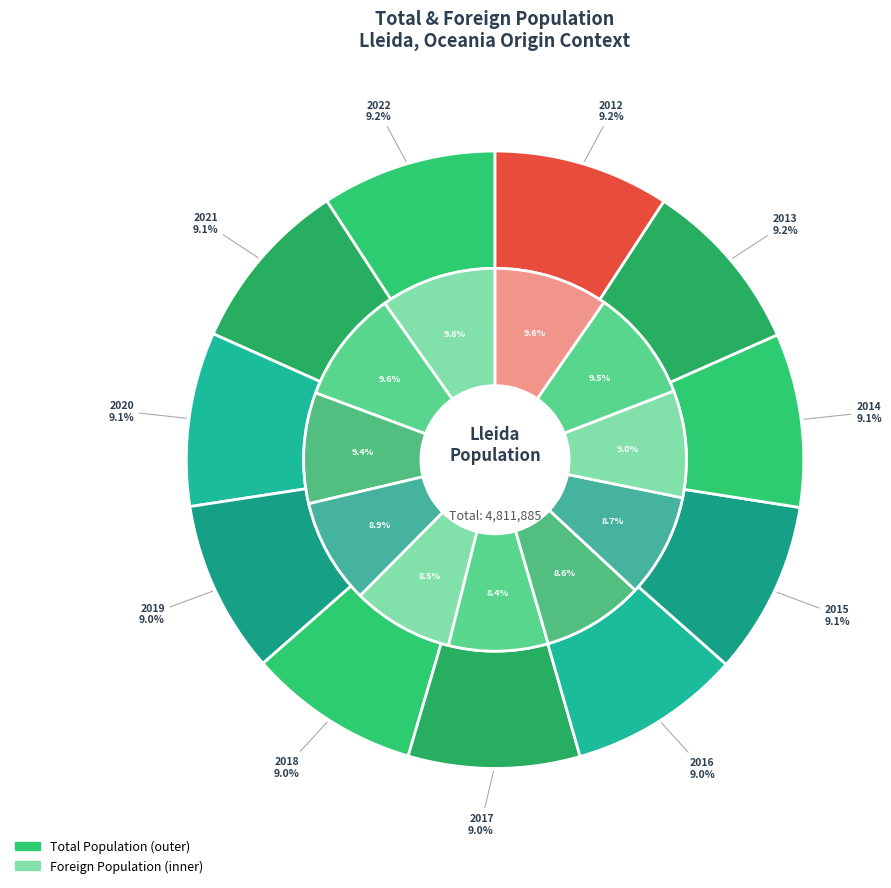

Which category has the biggest portion of the pie?

2012